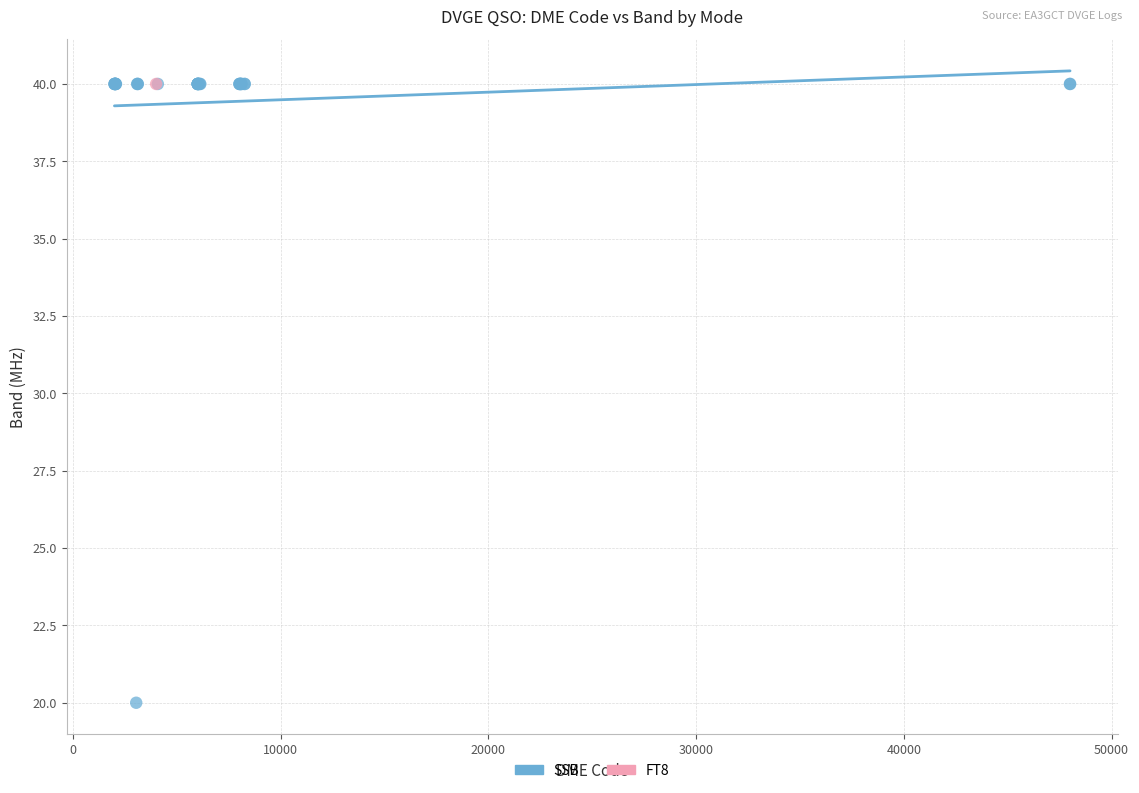

What are all the series names shown in the legend?

SSB, FT8